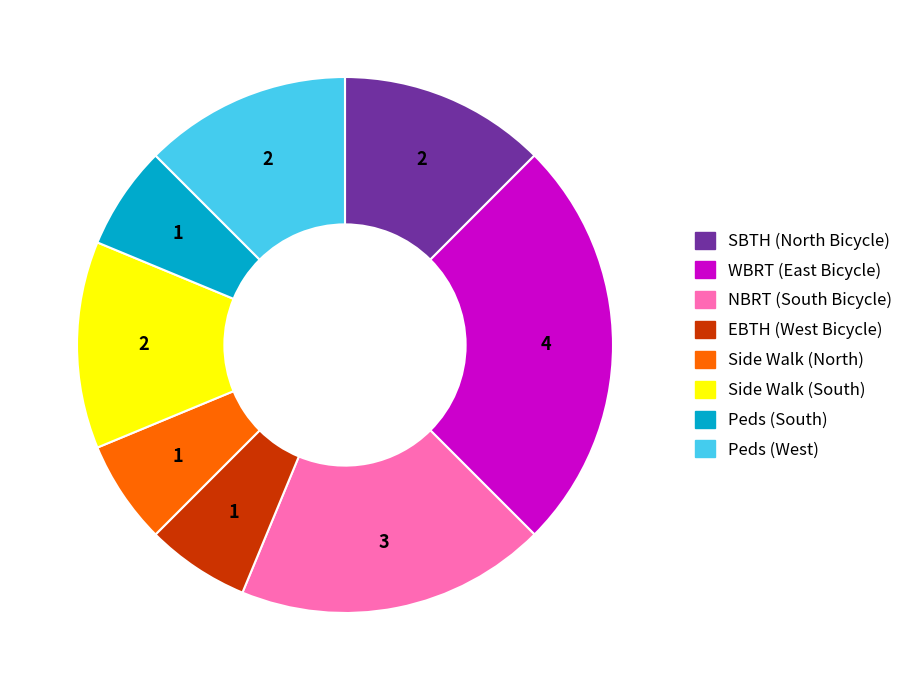

What is the ratio of the value at WBRT (East Bicycle) to the value at Side Walk (South)?

2.0